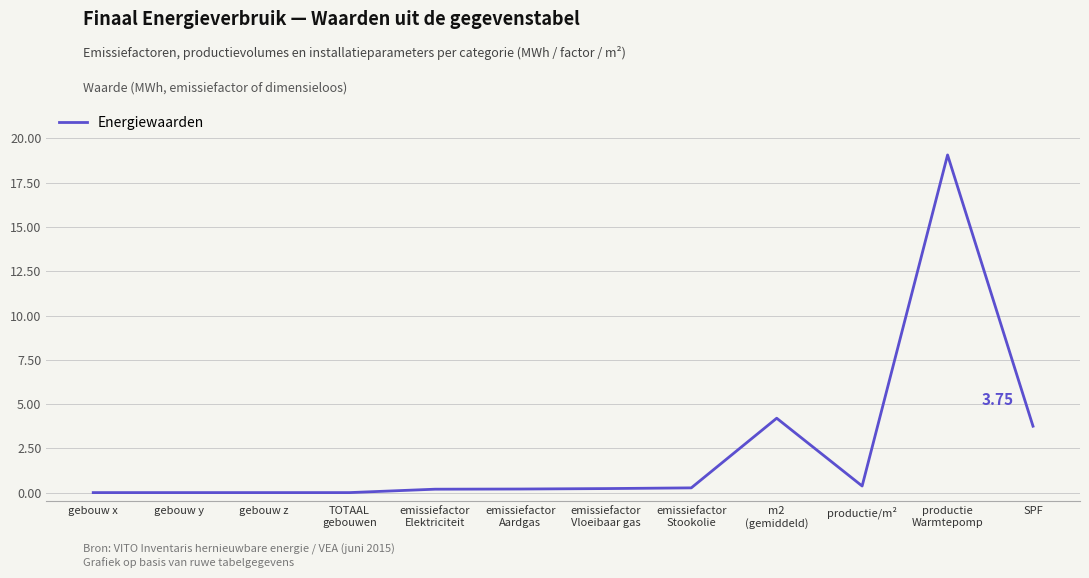

The chart shows a value of 0.4 at productie/m². True or false?

True